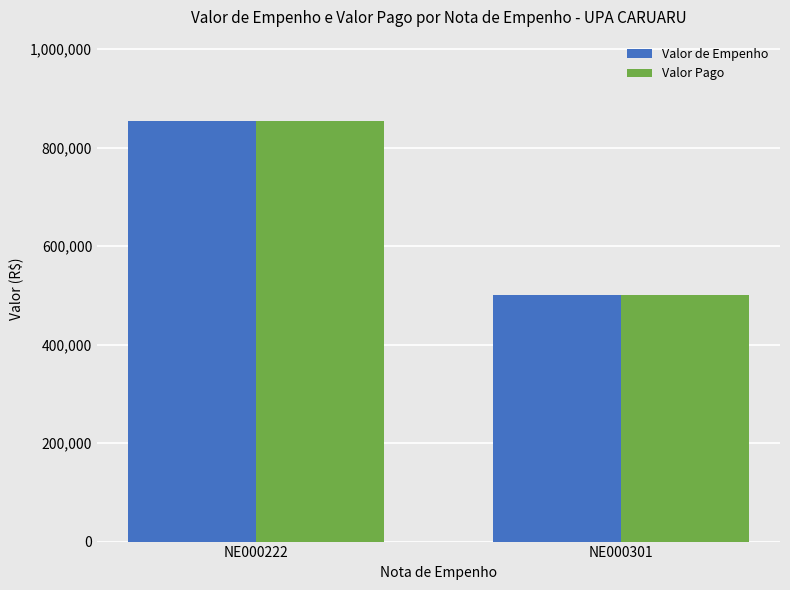

What is the sum of all Valor Pago values?

1354253.1